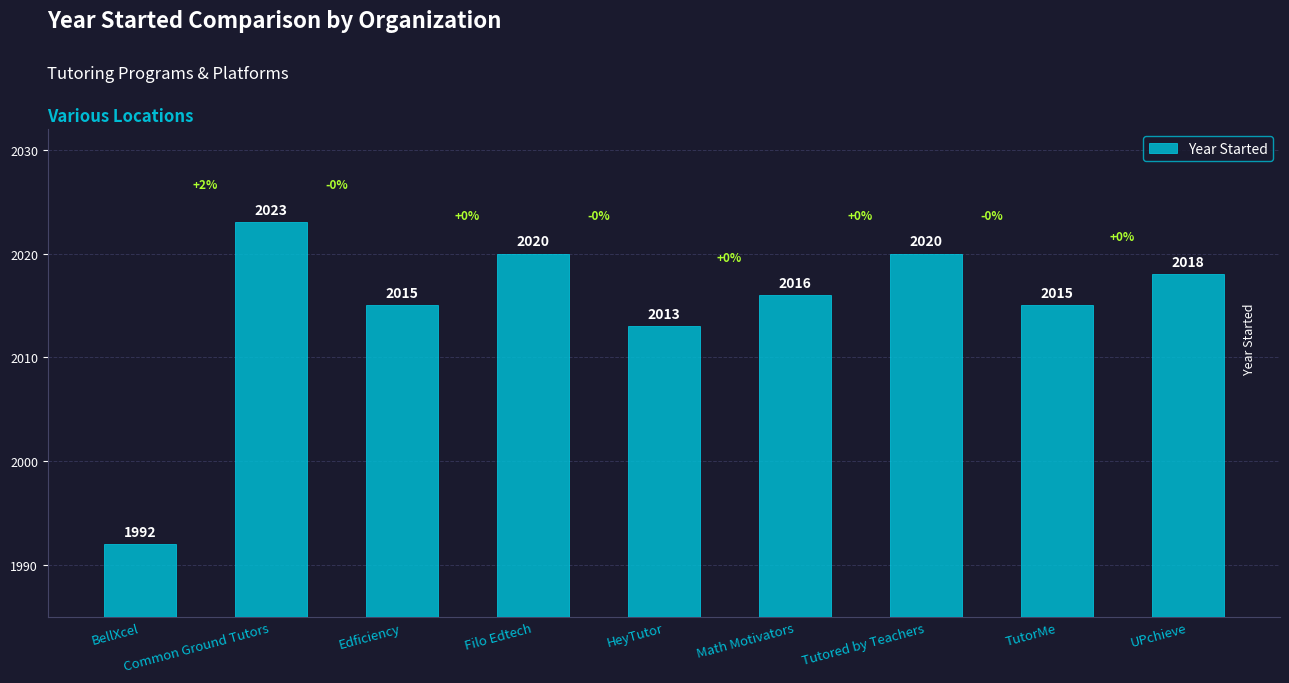

Reading left to right, transcribe all the data shown in this chart.

1992	2023	2015	2020	2013	2016	2020	2015	2018